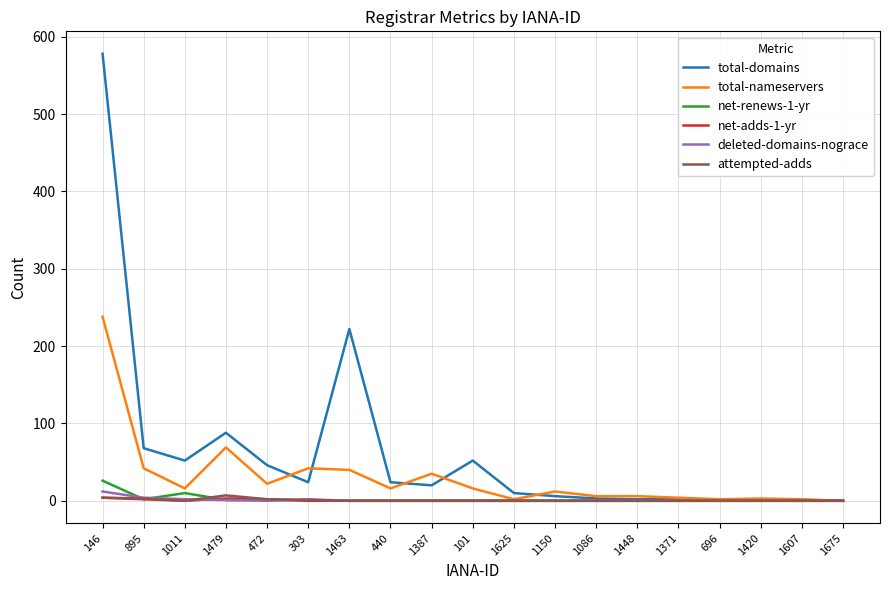

Which label corresponds to the largest value in the chart?

146